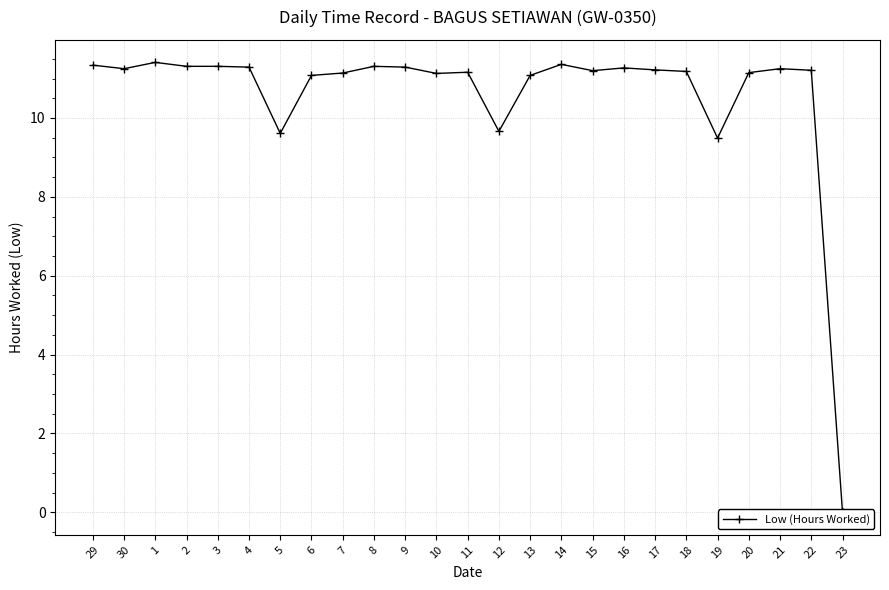

Rank the categories by value from highest to lowest.

1, 14, 29, 2, 3, 8, 4, 9, 16, 30, 21, 17, 22, 15, 18, 11, 20, 7, 10, 6, 13, 12, 5, 19, 23